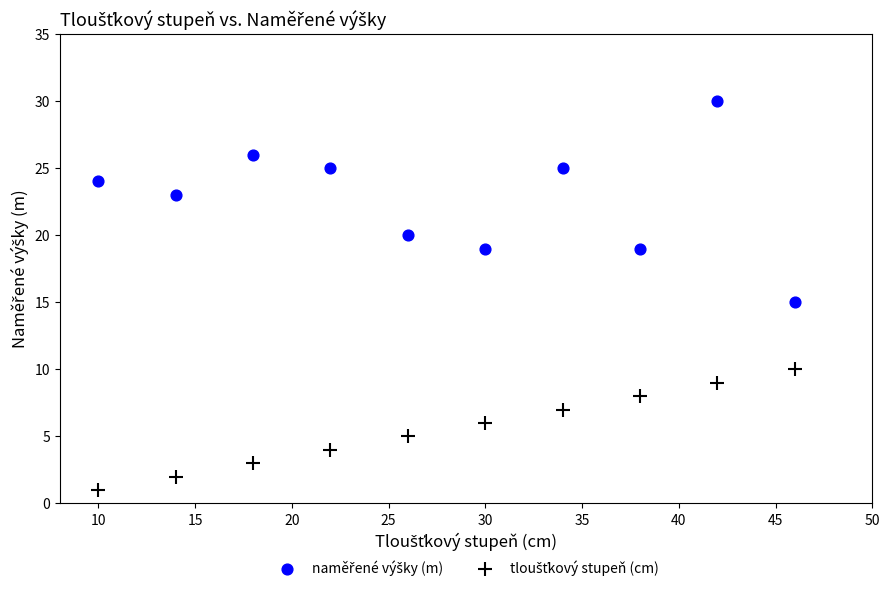

What is the X range (max minus min) for the scatter plot?

36